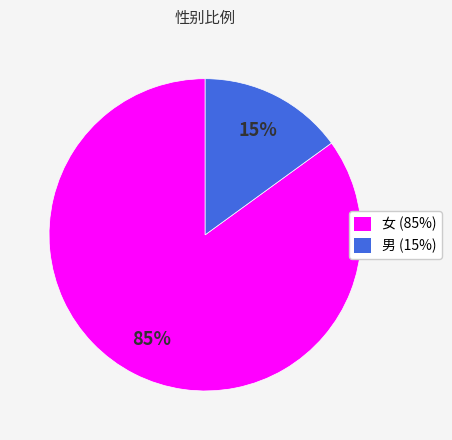

Rank the categories by value from highest to lowest.

女, 男